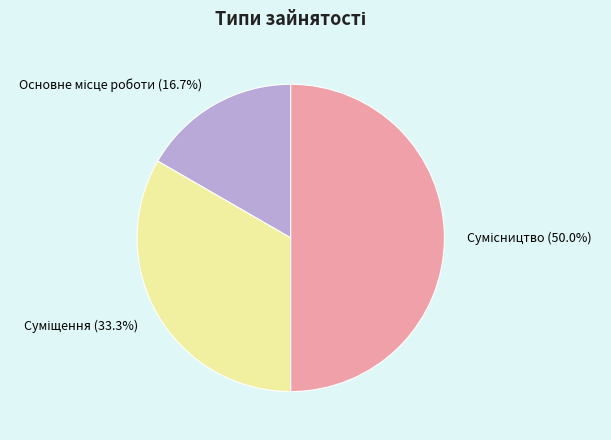

Approximately how many times larger is the value at Суміщення compared to Основне місце роботи?

2.0